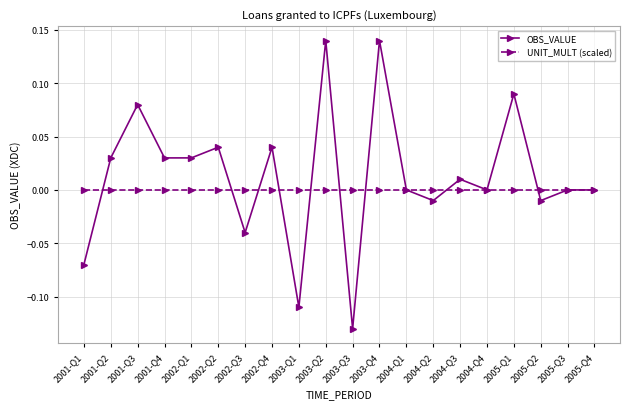

Which series changed the most between 2002-Q1 and 2004-Q2?

OBS_VALUE